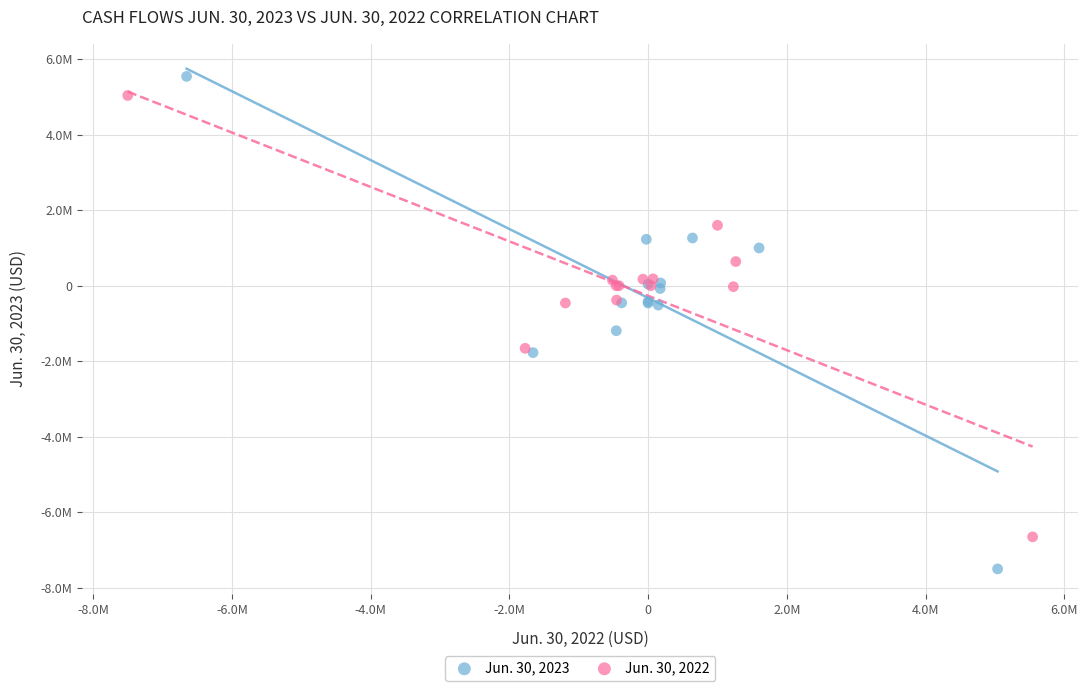

Which series reaches the maximum Y coordinate?

Jun. 30, 2023